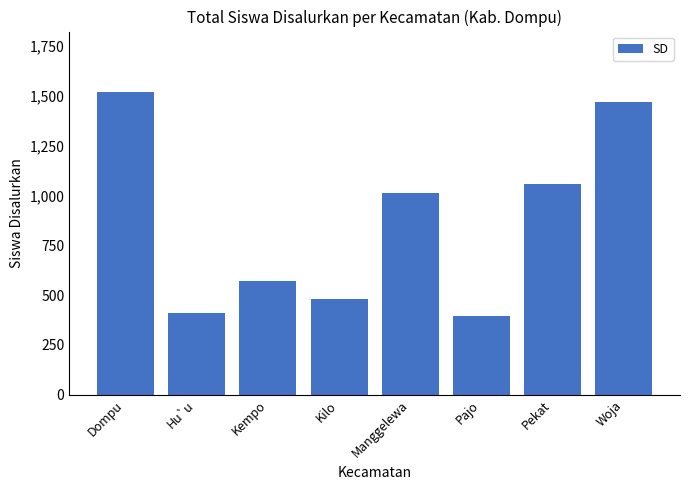

What is the sum of all values?

6912